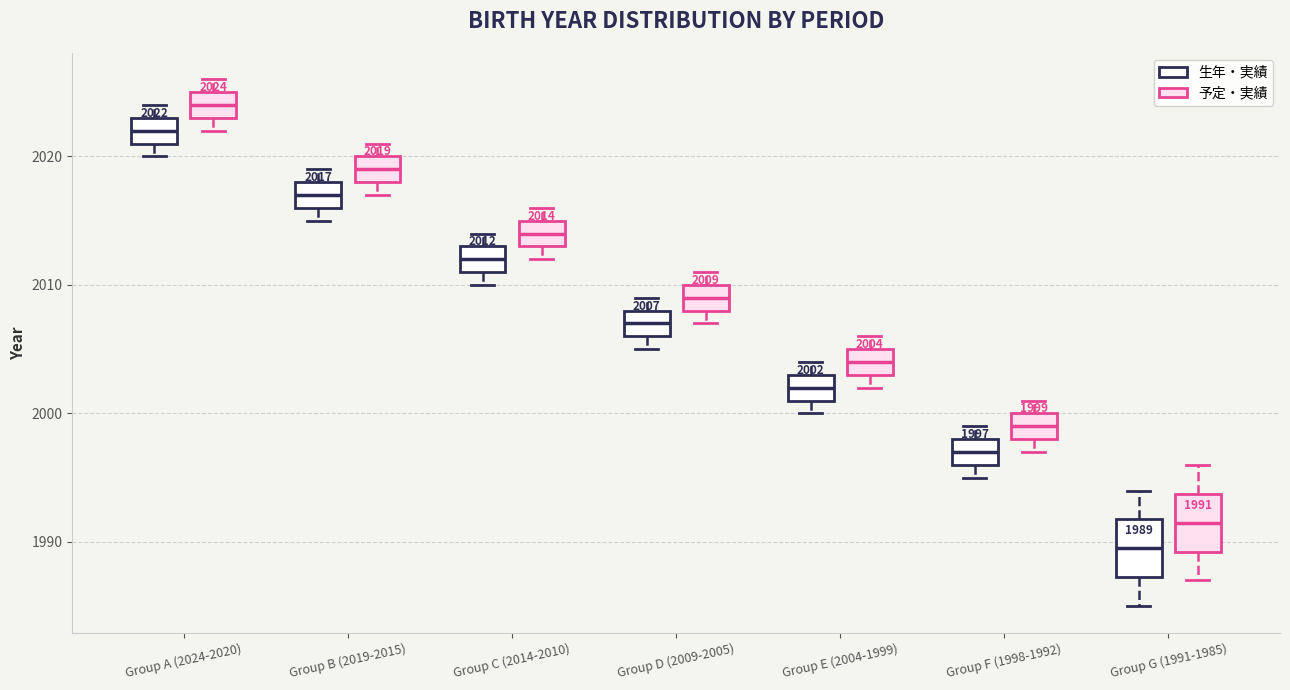

Which box has the highest median line?

Group A (2024-2020) (予定・実績)